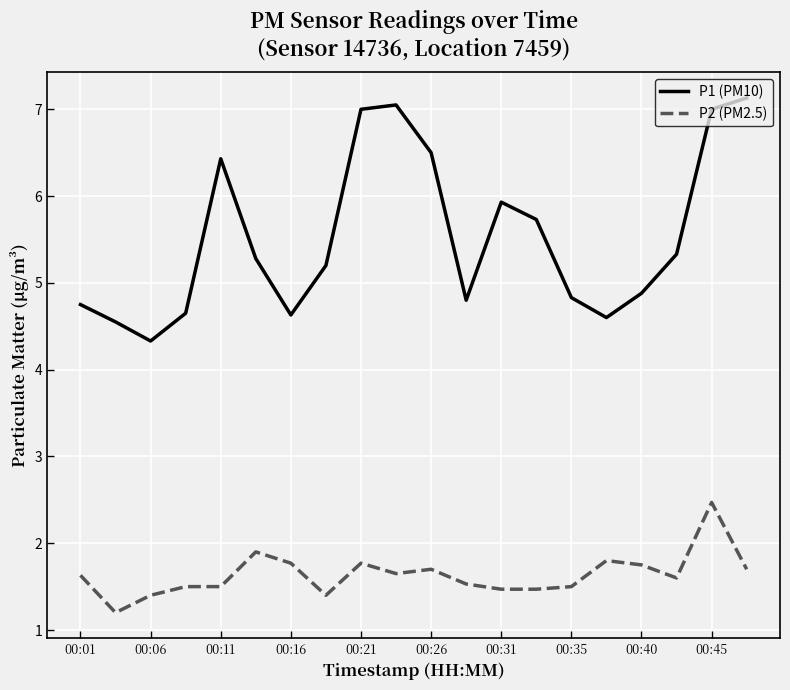

Which series has the largest total across all categories?

P1 (PM10)